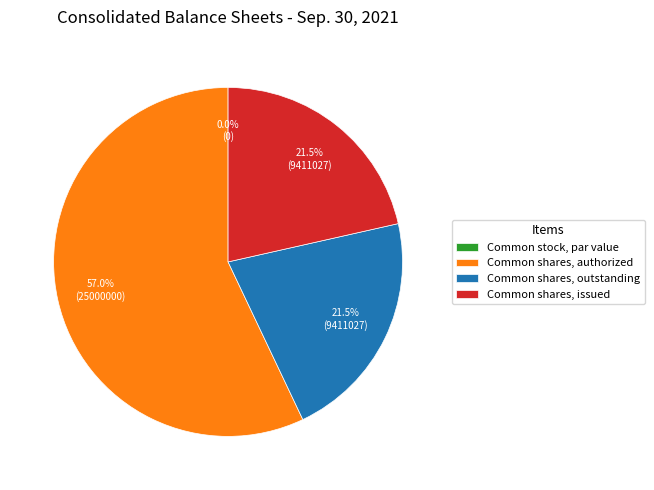

Rank the categories by value from highest to lowest.

Common shares, authorized, Common shares, outstanding, Common shares, issued, Common stock, par value